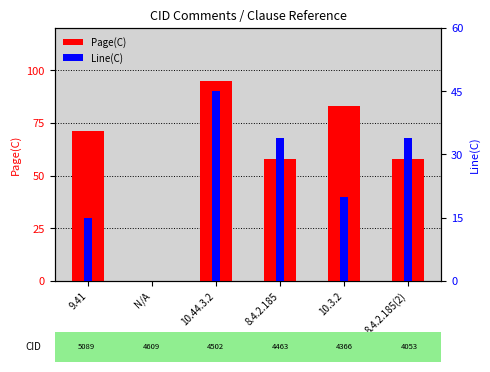

What is the label of the 2nd bar from the right?

10.3.2